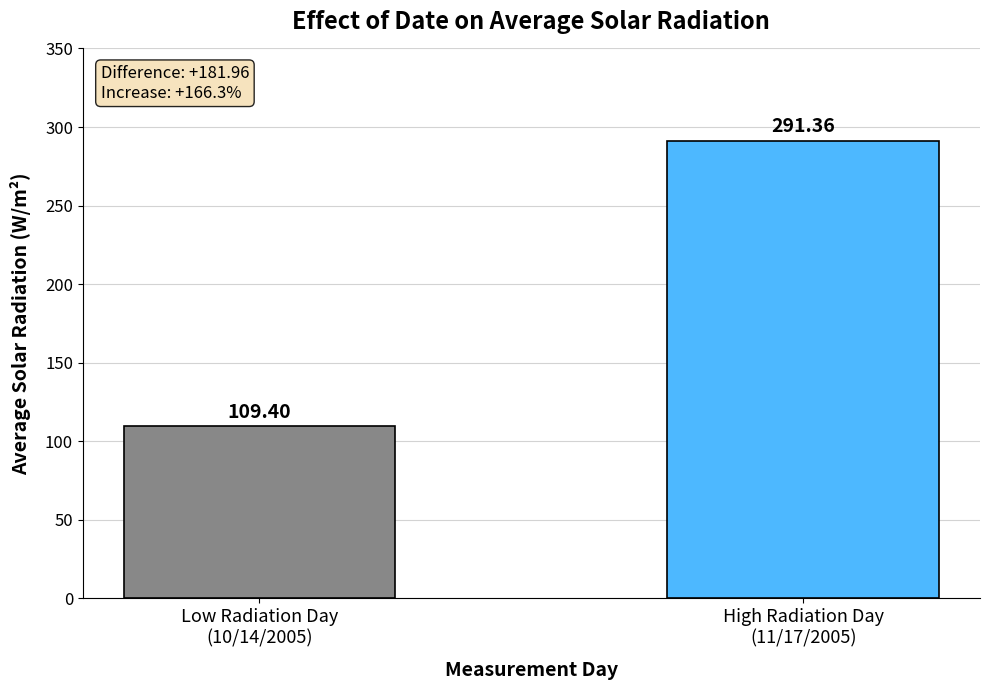

Reading left to right, what are all the values shown in this chart?

Low Radiation Day
(10/14/2005)=109.4	High Radiation Day
(11/17/2005)=291.4